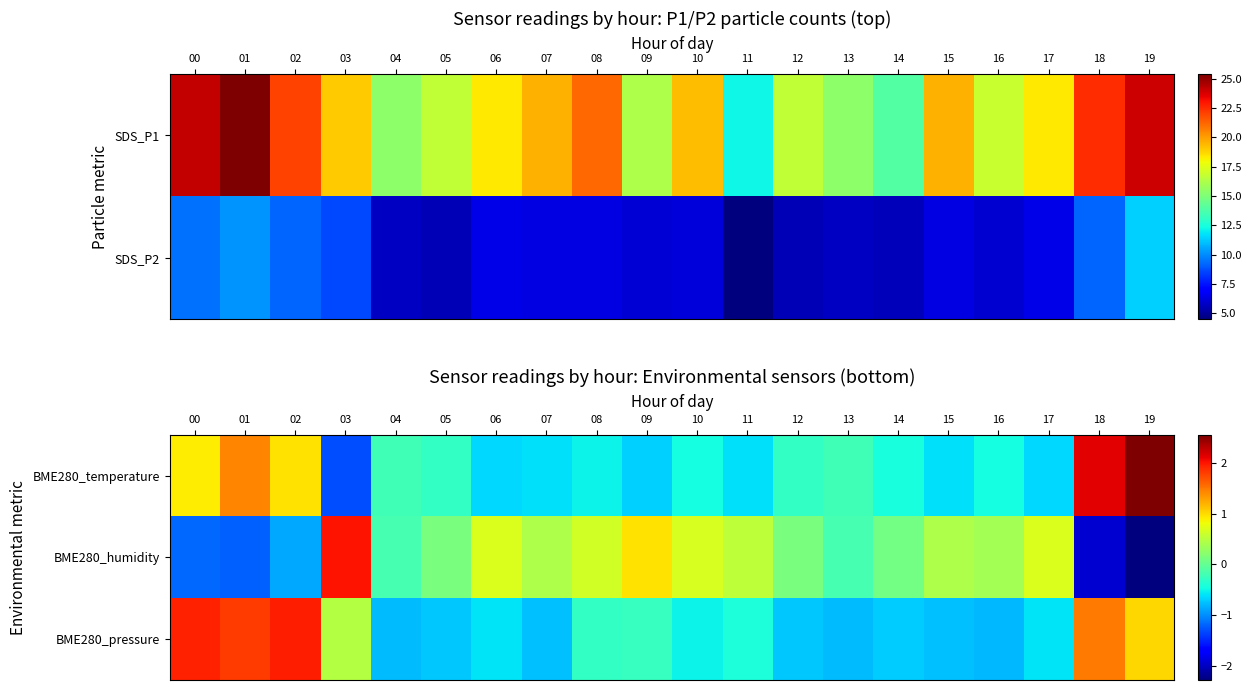

The BME280_humidity series shows 0.5 at 17. True or false?

False